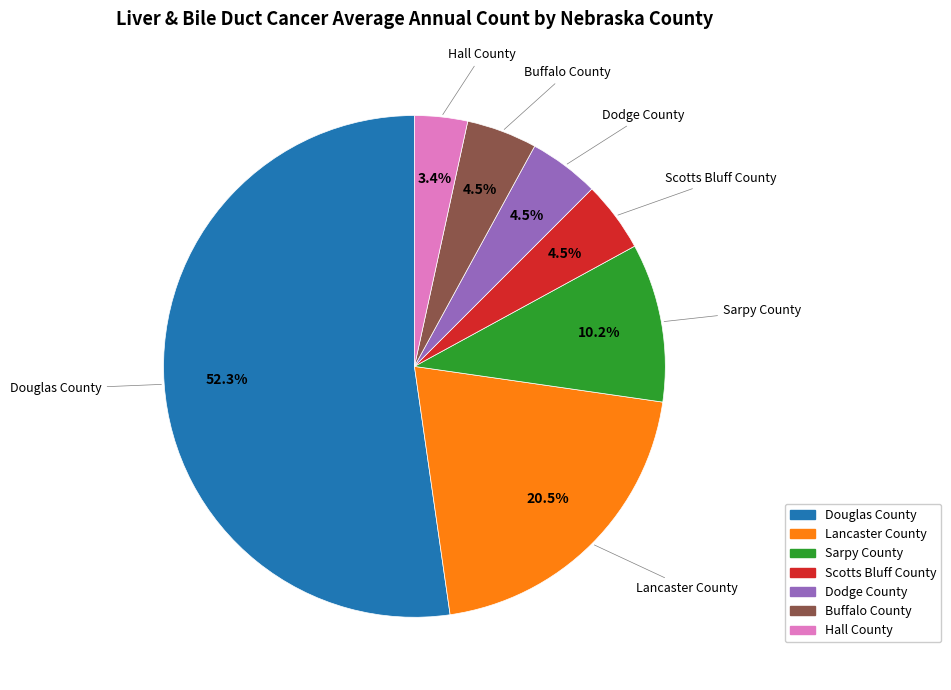

Is the sum of Sarpy County and Douglas County greater than half?

Yes